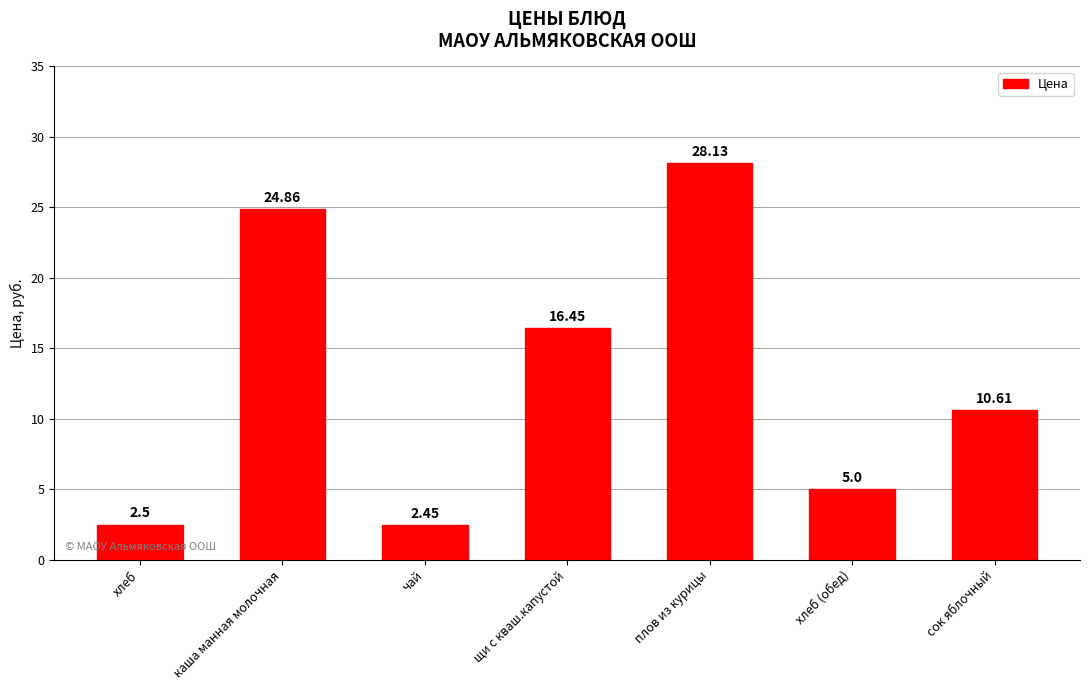

What is the maximum value shown in the chart?

28.1